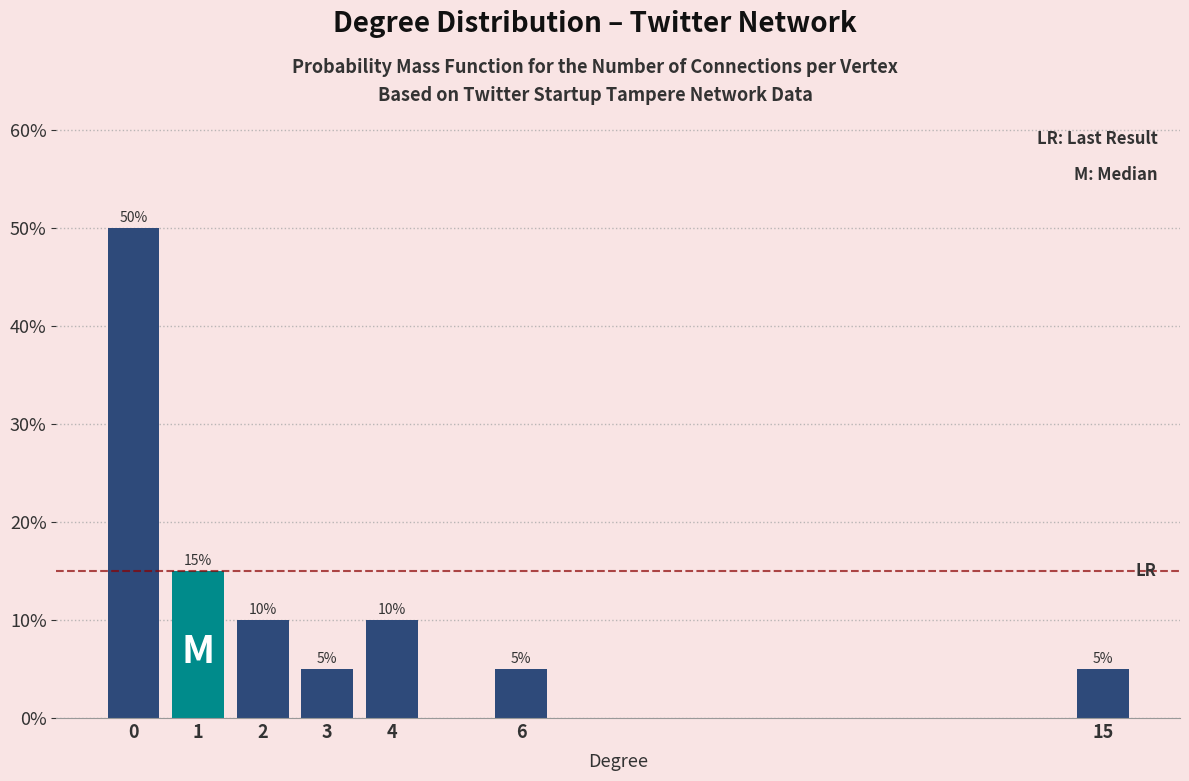

Reading right to left, extract all data points from this chart.

5	5	10	5	10	15	50